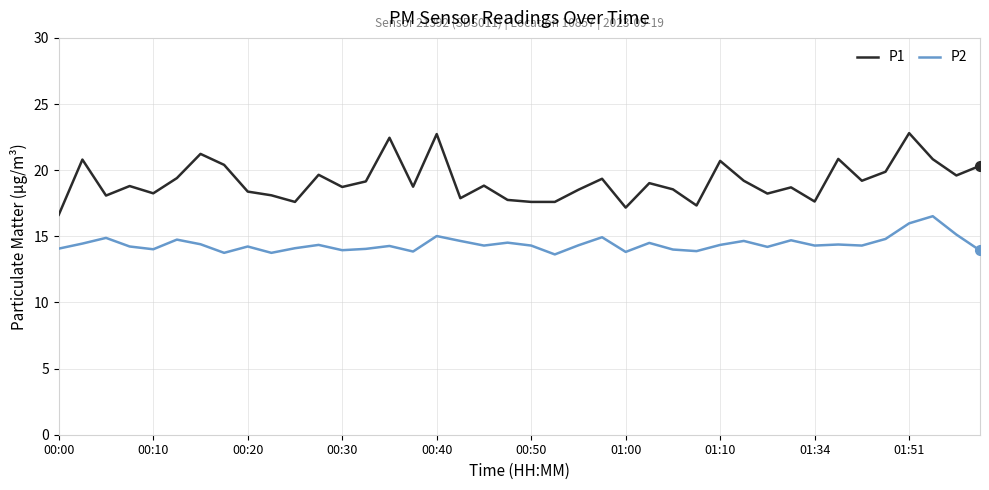

What is the average value of the P2 series?

14.4